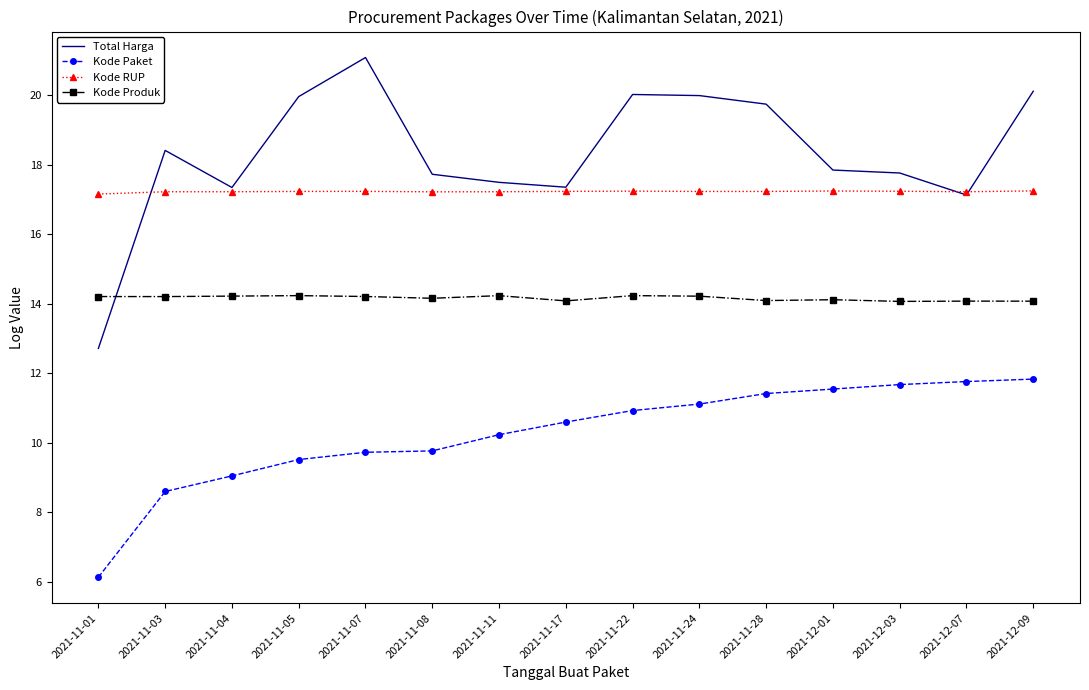

Count the number of data series in this chart.

4